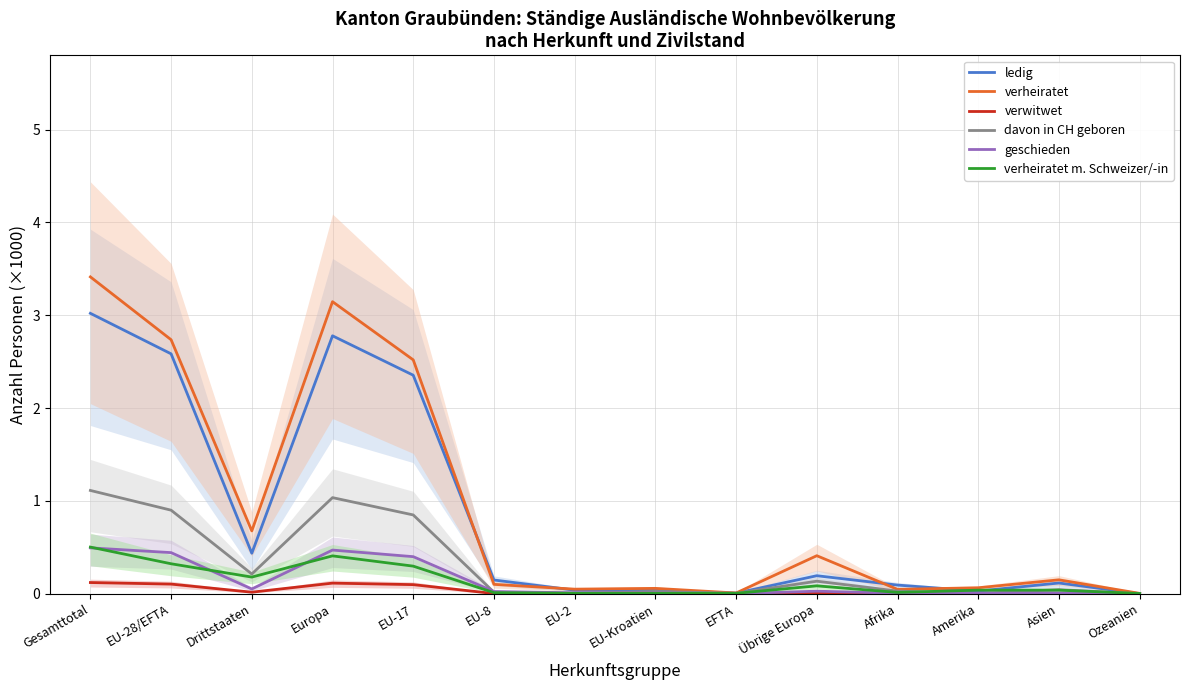

What is the difference between the maximum and minimum values in the verheiratet m. Schweizer/-in series?

0.5